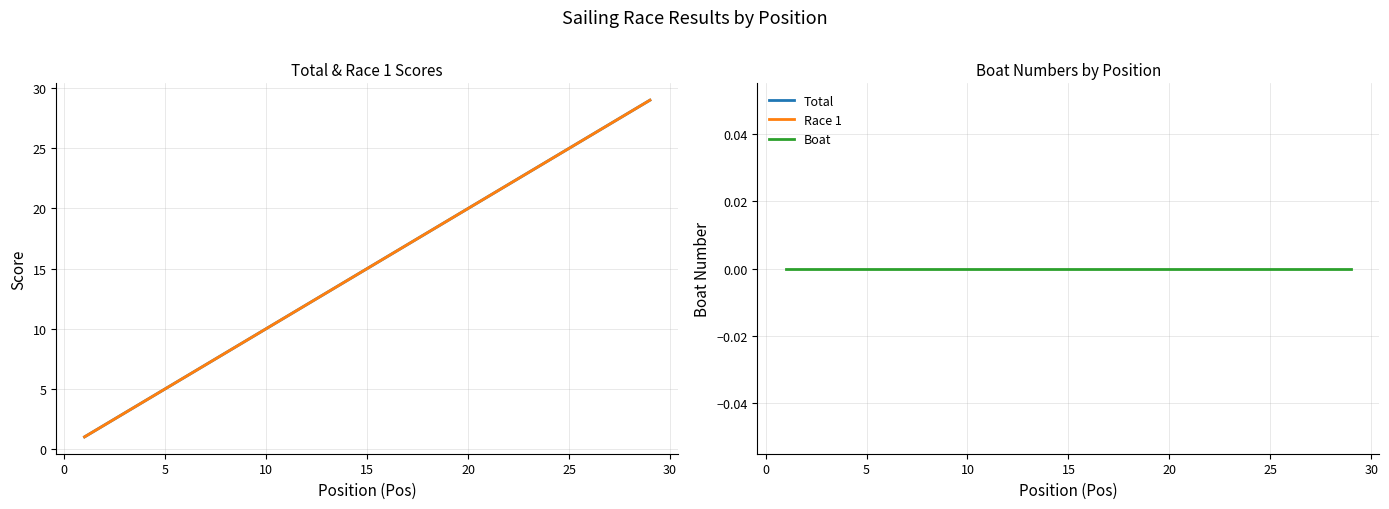

Is the value of Total at 24 greater than the value of Boat at 25?

Yes